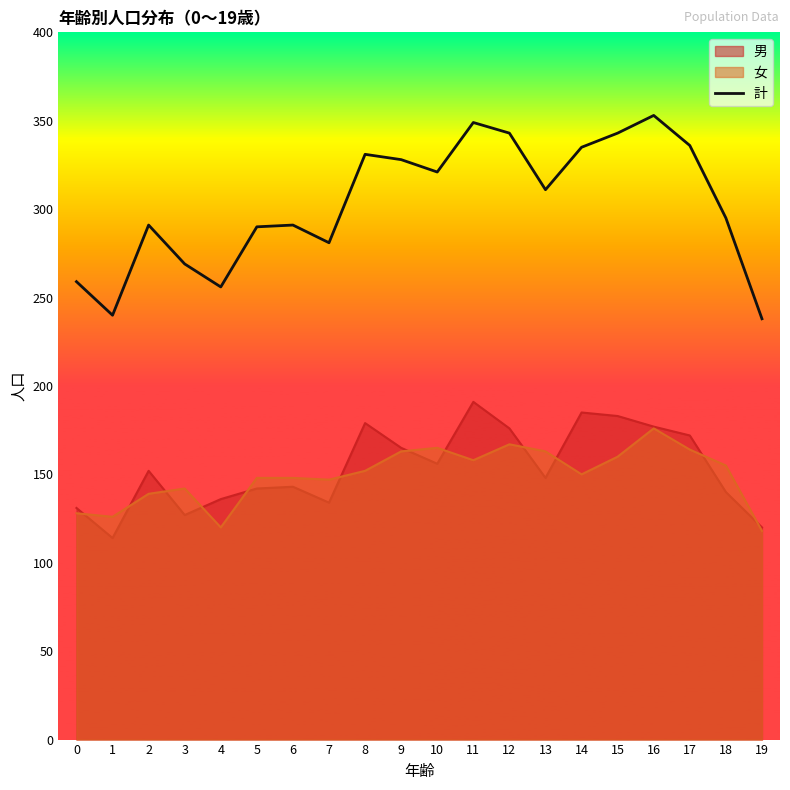

Rank the categories by value from highest to lowest.

16, 11, 12, 15, 17, 14, 8, 9, 10, 13, 18, 2, 6, 5, 7, 3, 0, 4, 1, 19